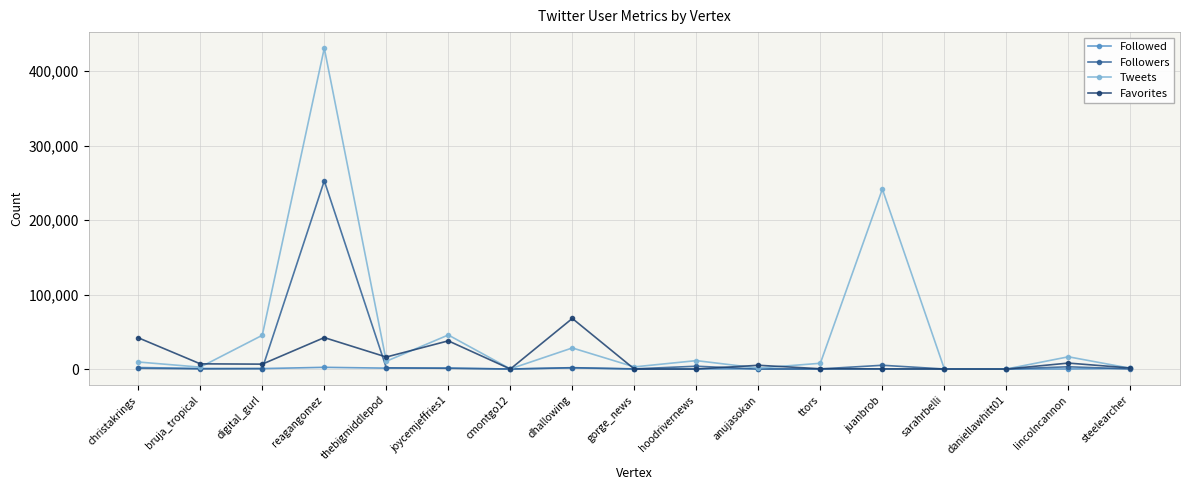

What is the difference between the second highest and second lowest values in the Favorites series?

42242